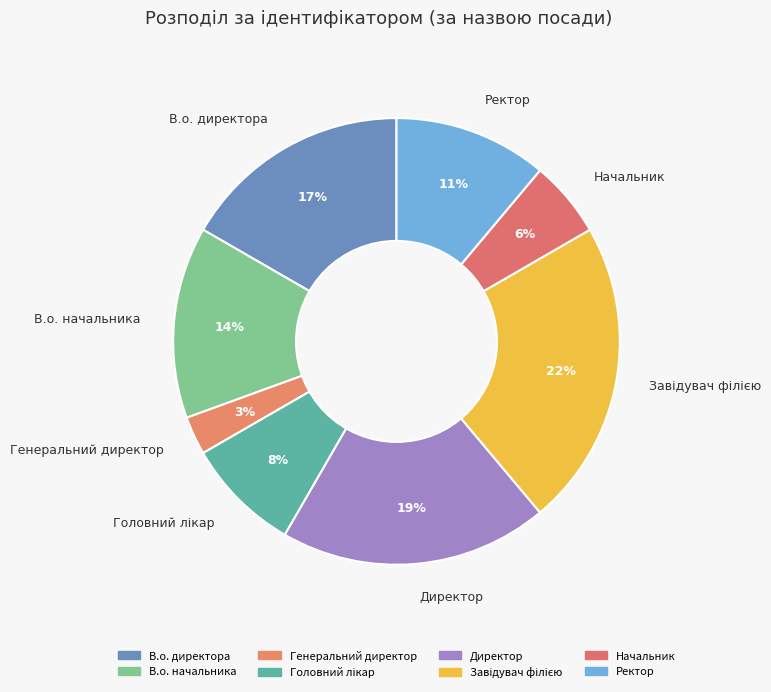

Is there any slice that represents more than half of the pie?

No